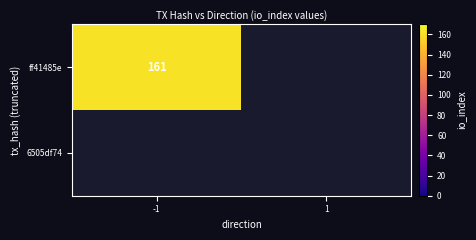

Reading right to left, extract all data points from this chart.

ff41485e: 1=0	-1=161
6505df74: 1=0	-1=0